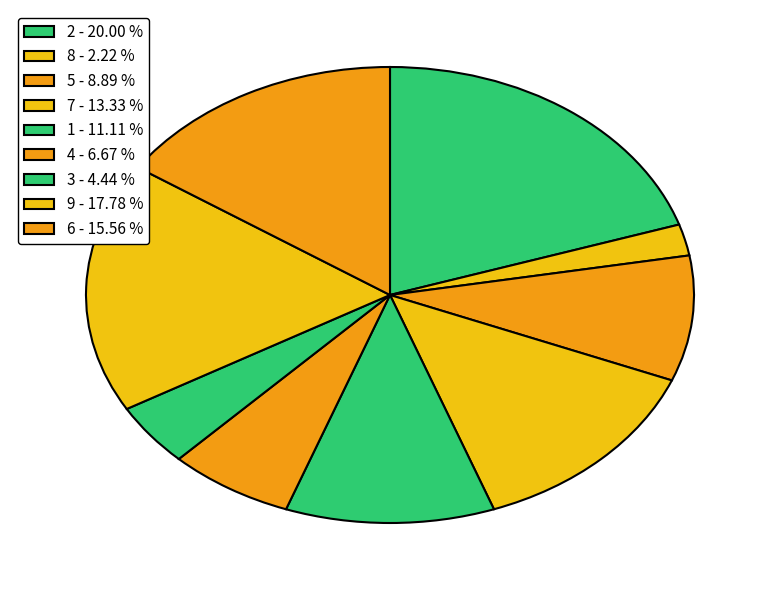

How many slices are in this pie chart?

9